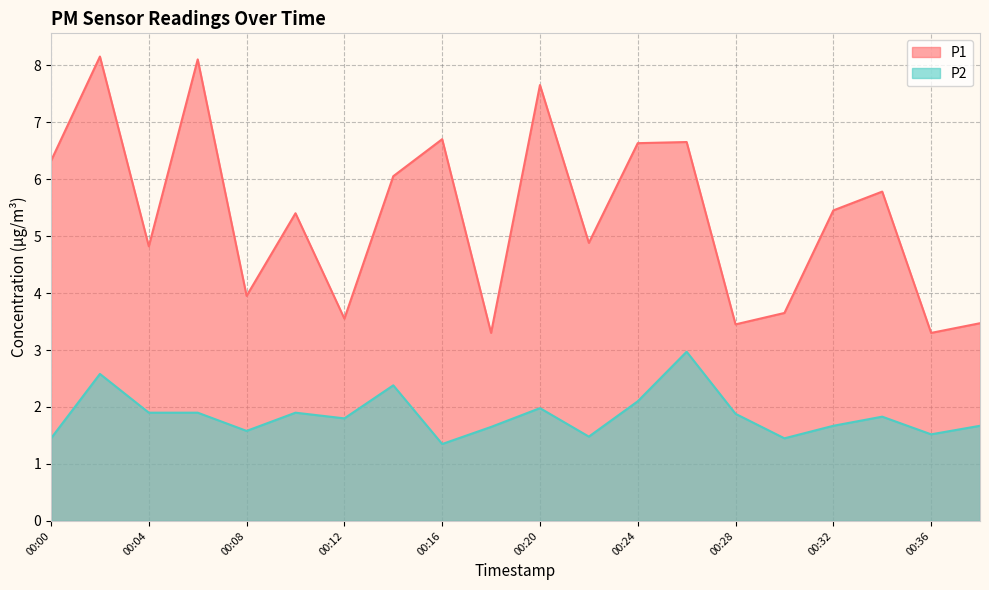

Reading left to right, what are all the values shown in this chart?

P1: 00:00=6.3	00:02=8.2	00:04=4.8	00:06=8.1	00:08=4.0	00:10=5.4	00:12=3.5	00:14=6.0	00:16=6.7	00:18=3.3	00:20=7.7	00:22=4.9	00:24=6.6	00:26=6.7	00:28=3.5	00:30=3.6	00:32=5.5	00:34=5.8	00:36=3.3	00:38=3.5
P2: 00:00=1.4	00:02=2.6	00:04=1.9	00:06=1.9	00:08=1.6	00:10=1.9	00:12=1.8	00:14=2.4	00:16=1.4	00:18=1.6	00:20=2.0	00:22=1.5	00:24=2.1	00:26=3.0	00:28=1.9	00:30=1.4	00:32=1.7	00:34=1.8	00:36=1.5	00:38=1.7